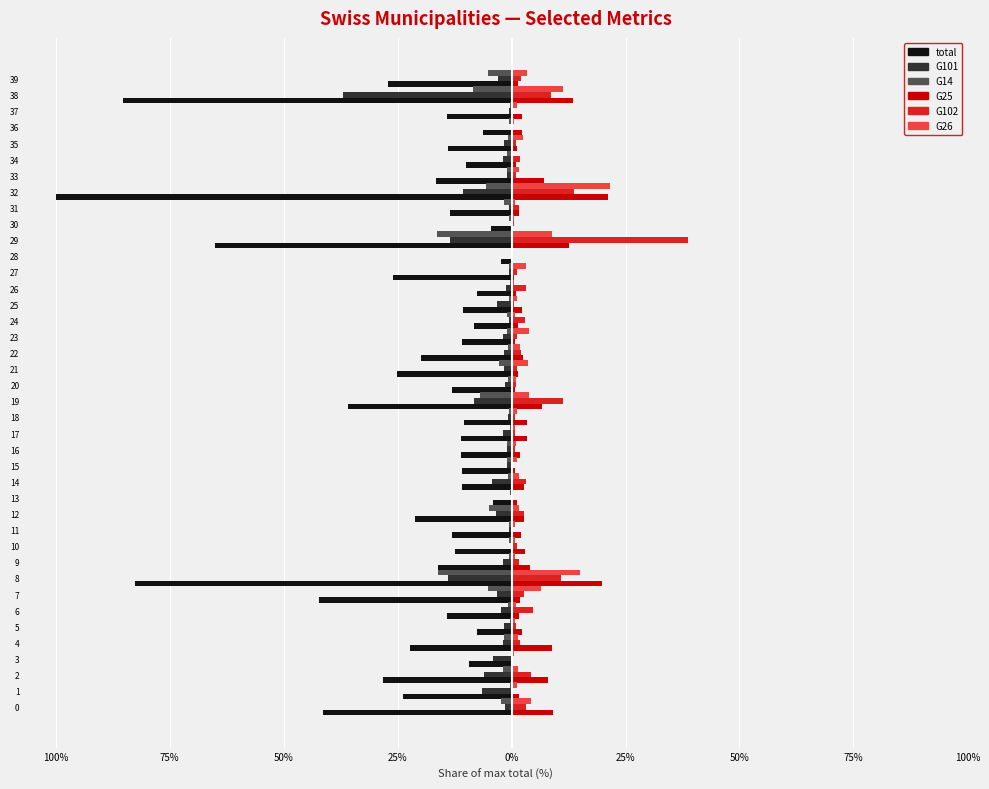

What is the minimum value for G25?

0.1